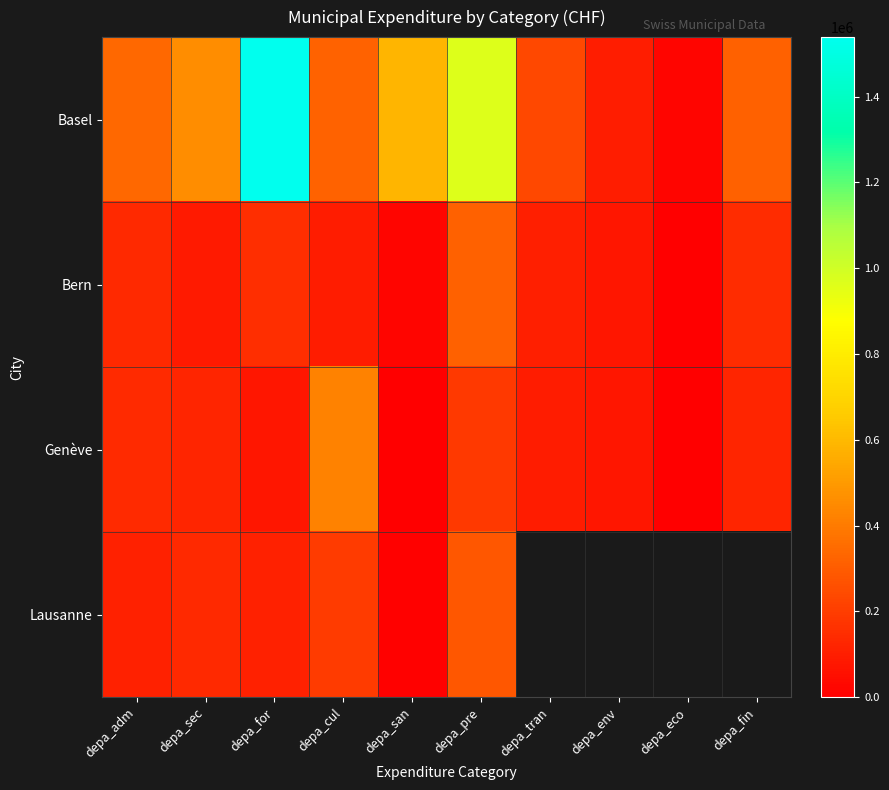

Where is Bern nearest to the value 159774?

depa_for